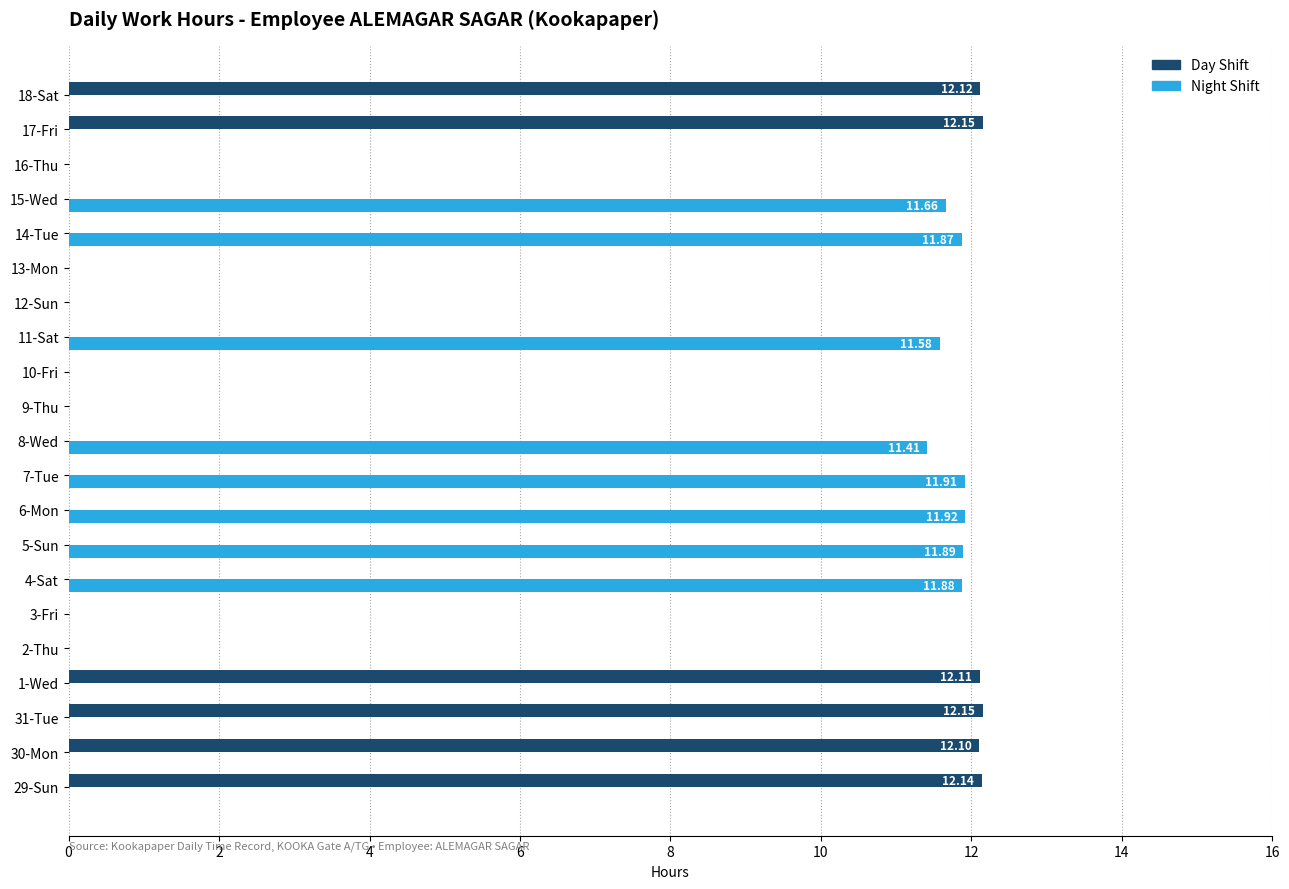

Is the value of Day Shift at 15-Wed greater than the value of Night Shift at 4-Sat?

No